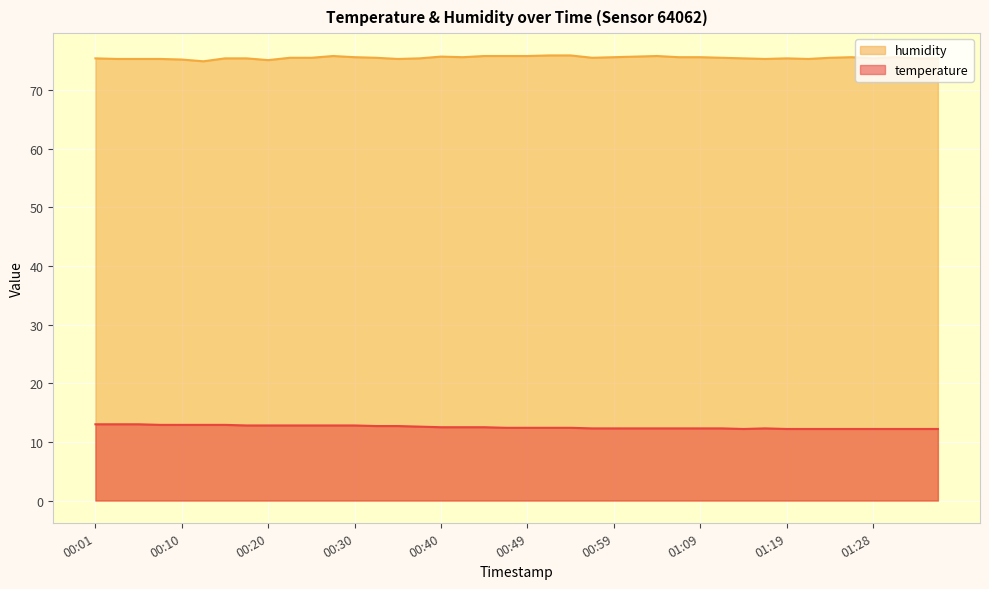

Which category has the lowest value across all series?

01:14